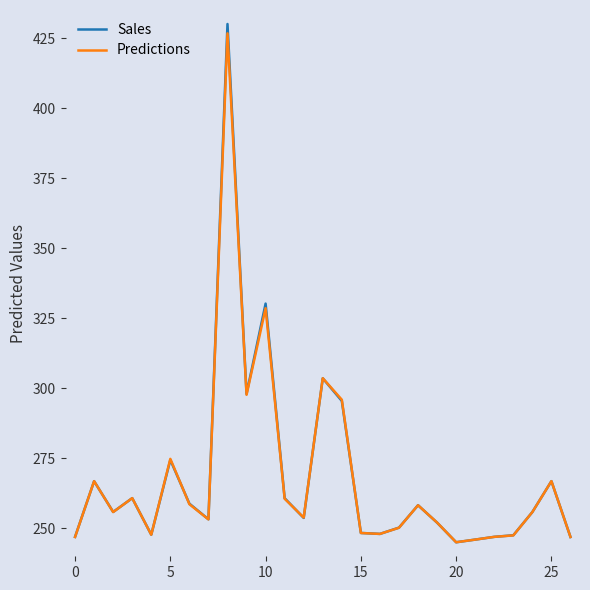

Which series has the widest spread of values?

Sales